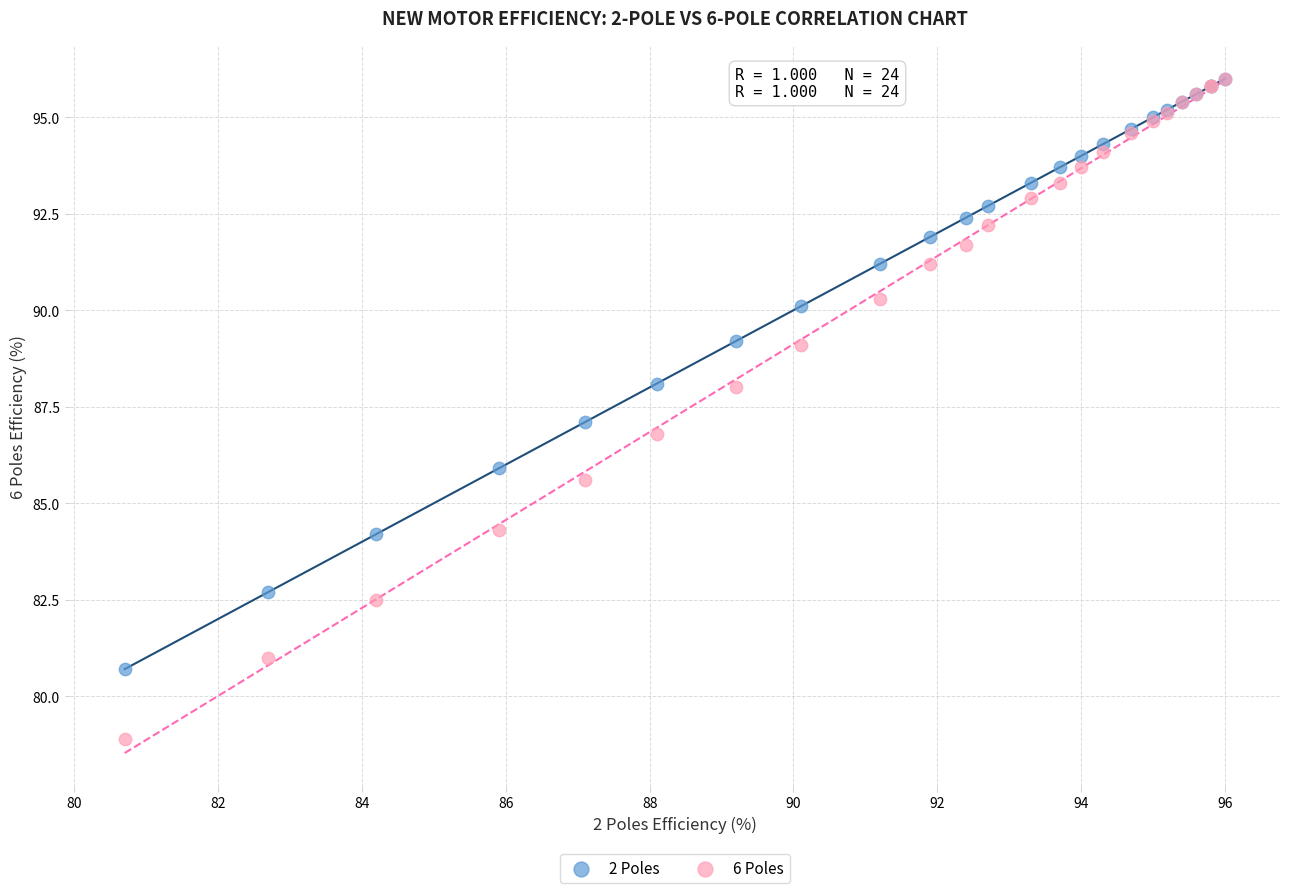

Which series has the largest Y range (max minus min)?

6 Poles